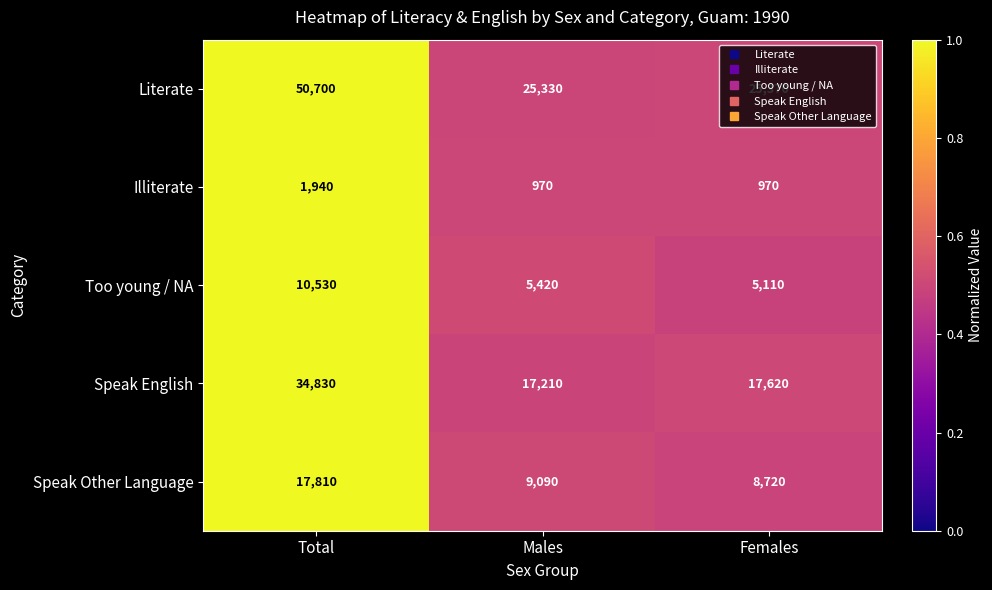

The value of Illiterate at Females is 489. True or false?

False